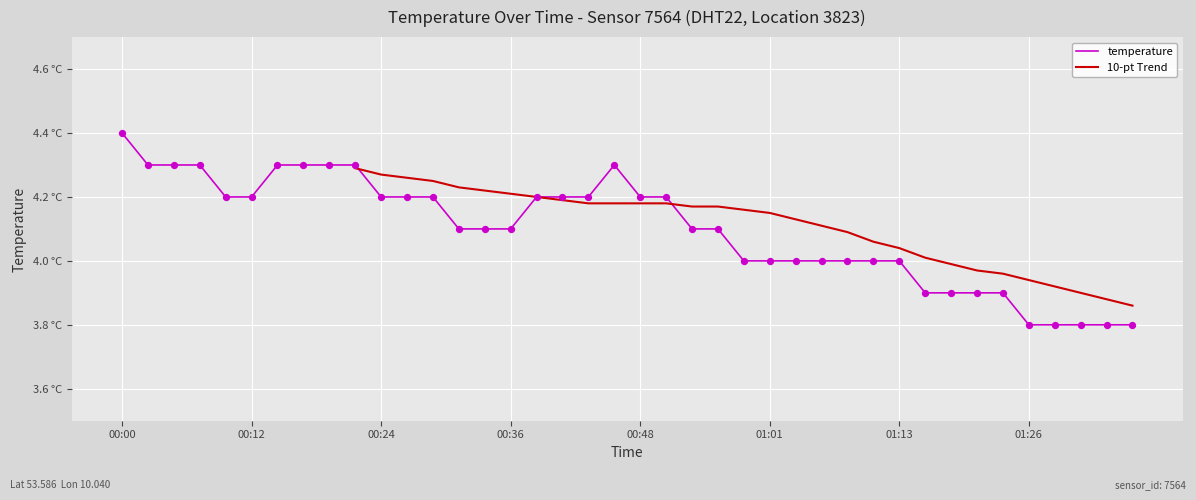

What is the change in value from 00:19 to 00:26?

-0.1